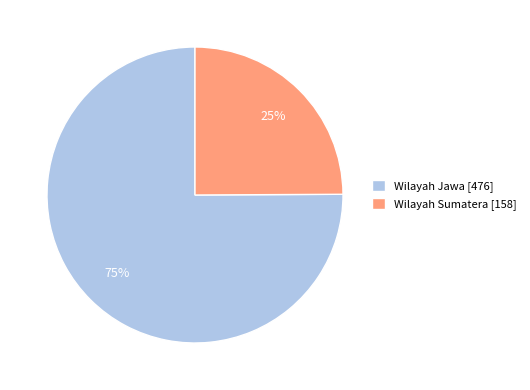

What is the smallest slice in the pie chart?

Wilayah Sumatera